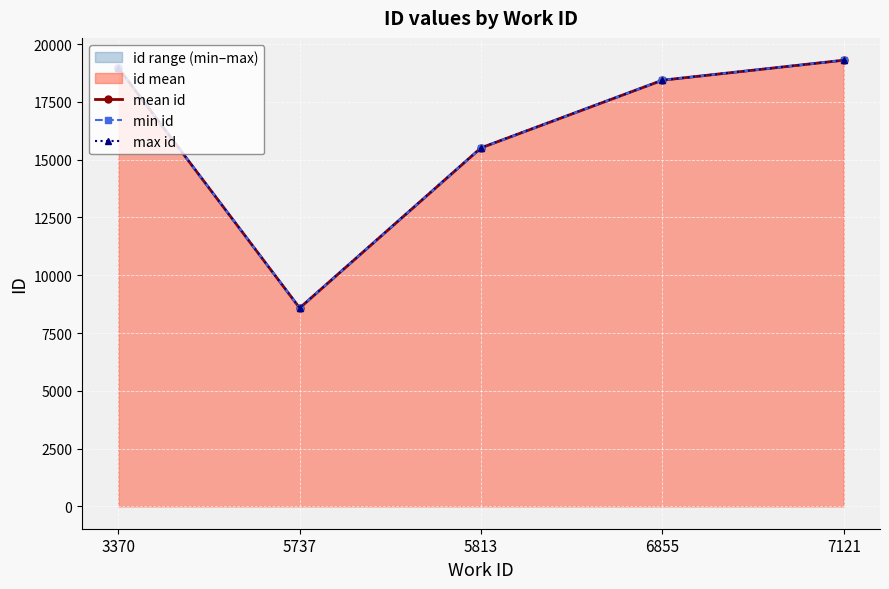

Count the number of categories in the chart.

5